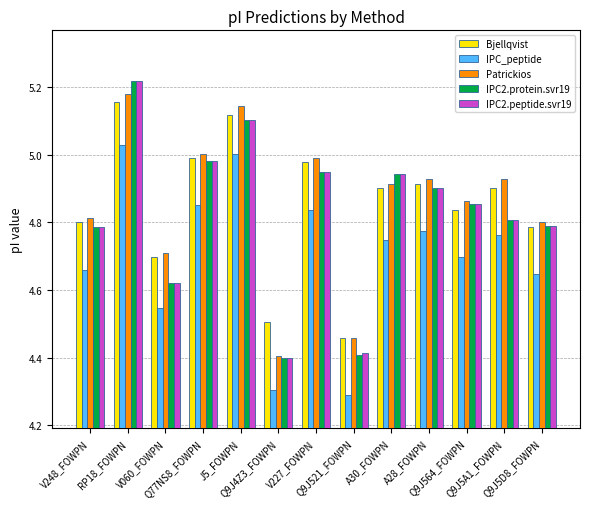

What is the difference between the second highest and minimum values in the IPC_peptide series?

0.7